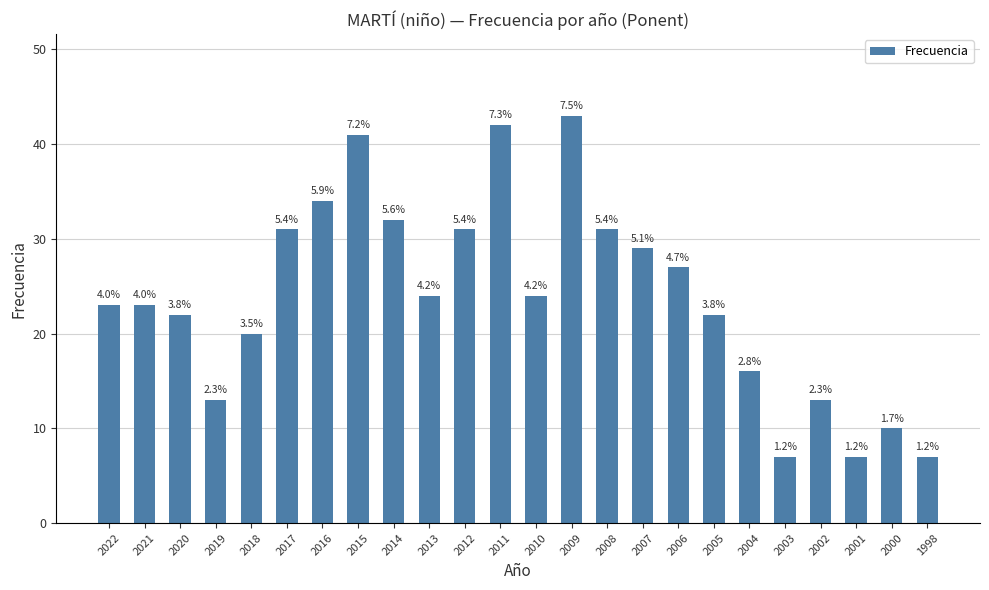

How many bars are there in total?

24